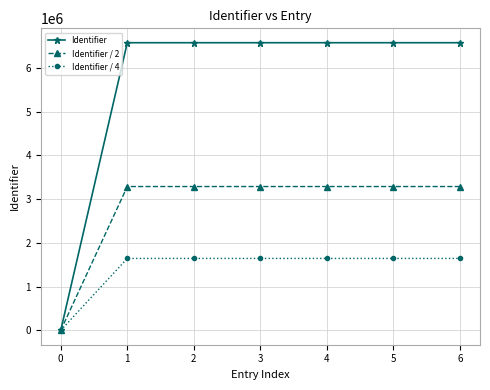

The value of Identifier at 1 is 4539427.7. True or false?

False